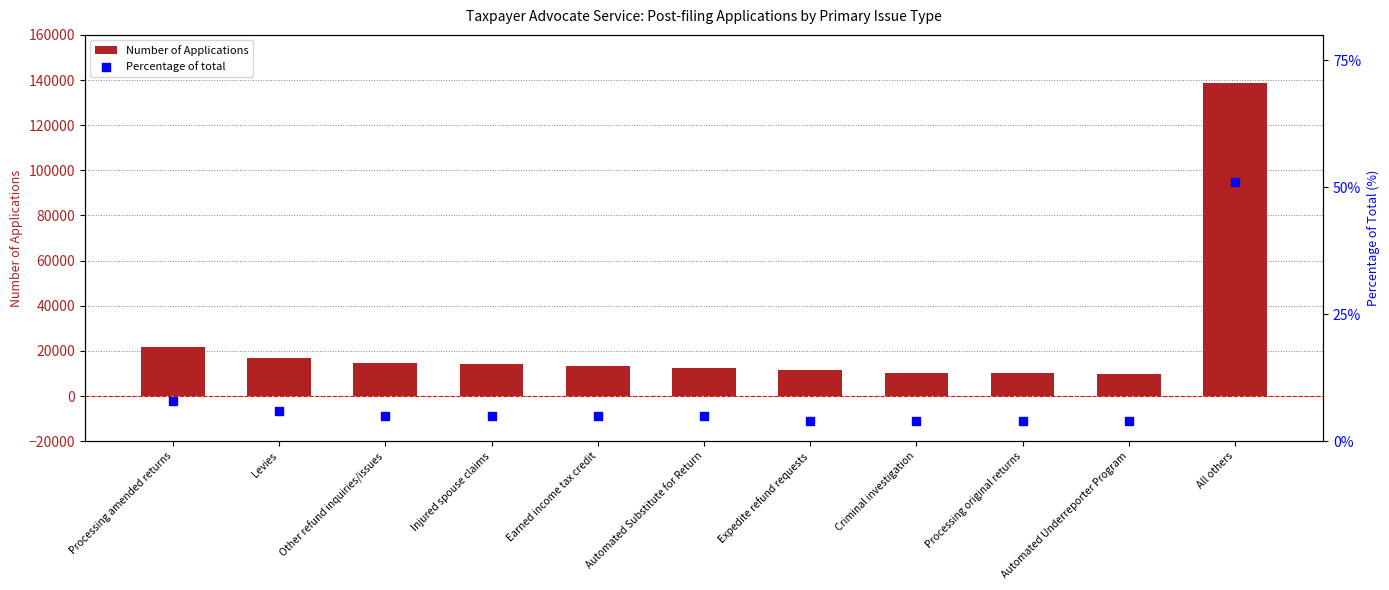

At how many categories does at least one series exceed 70080?

1